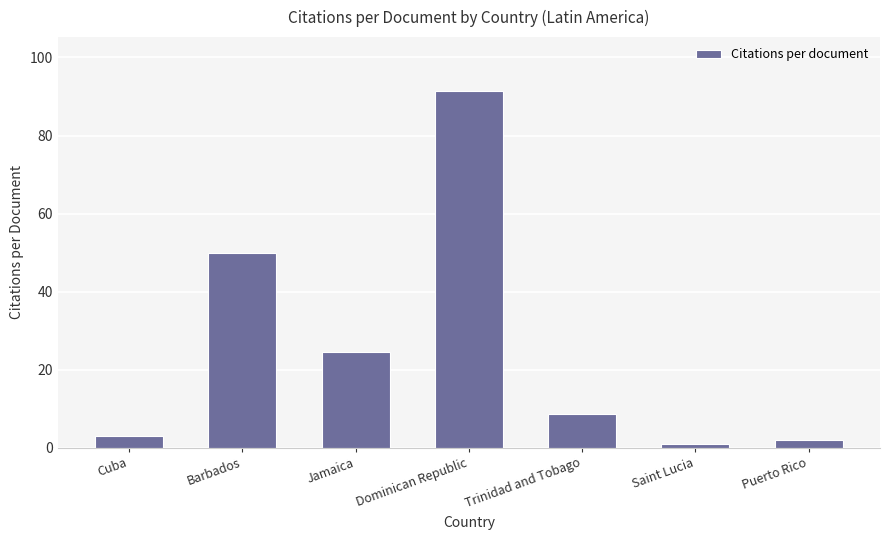

At which label is the value closest to 46?

Barbados